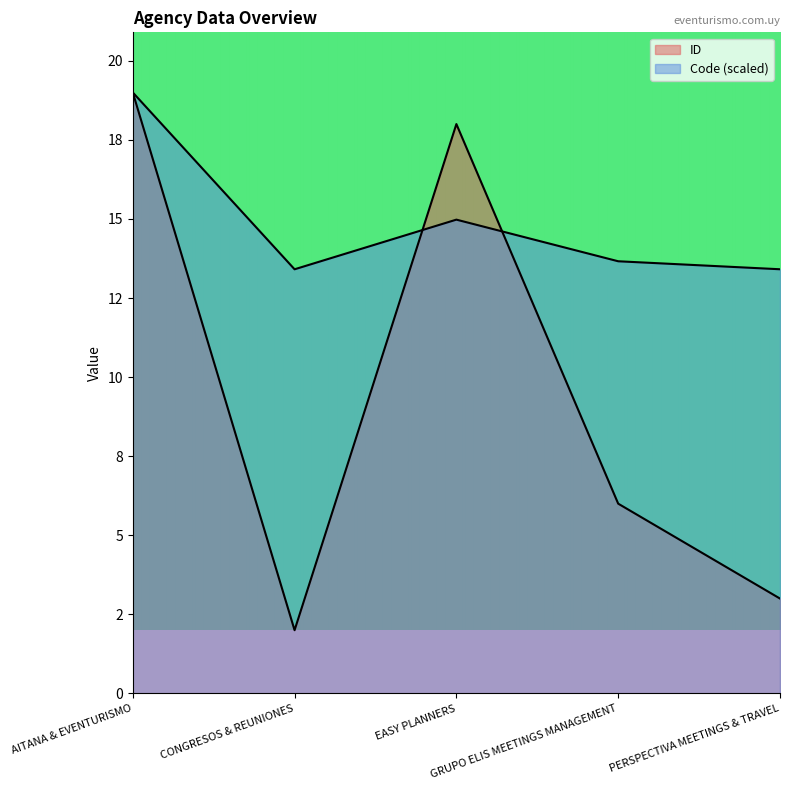

Reading left to right, list all the values displayed in this chart.

ID: AITANA & EVENTURISMO=19.0	CONGRESOS & REUNIONES=2.0	EASY PLANNERS=18.0	GRUPO ELIS MEETINGS MANAGEMENT=6.0	PERSPECTIVA MEETINGS & TRAVEL=3.0
Code: AITANA & EVENTURISMO=19.0	CONGRESOS & REUNIONES=13.4	EASY PLANNERS=15.0	GRUPO ELIS MEETINGS MANAGEMENT=13.7	PERSPECTIVA MEETINGS & TRAVEL=13.4